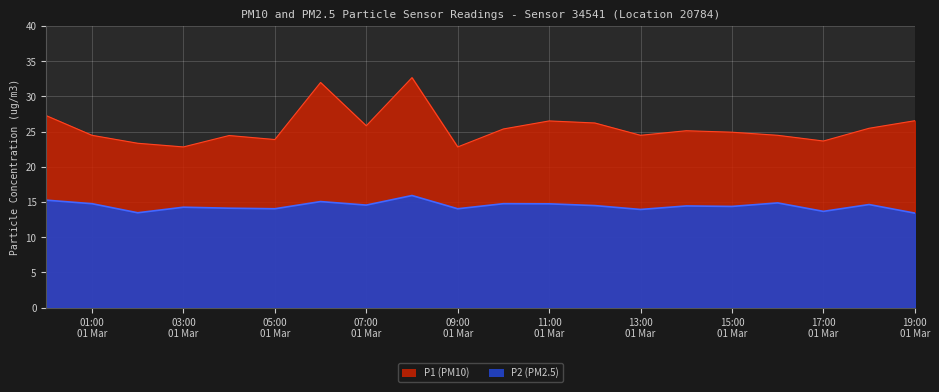

Reading right to left, what are all the values shown in this chart?

P1 (PM10): 26.6	25.5	23.7	24.5	24.9	25.1	24.5	26.2	26.5	25.4	22.8	32.7	25.8	32.0	23.9	24.4	22.8	23.4	24.5	27.3
P2 (PM2.5): 13.4	14.7	13.7	14.9	14.4	14.4	13.9	14.5	14.8	14.8	14.1	15.9	14.6	15.1	14.1	14.1	14.3	13.5	14.8	15.3